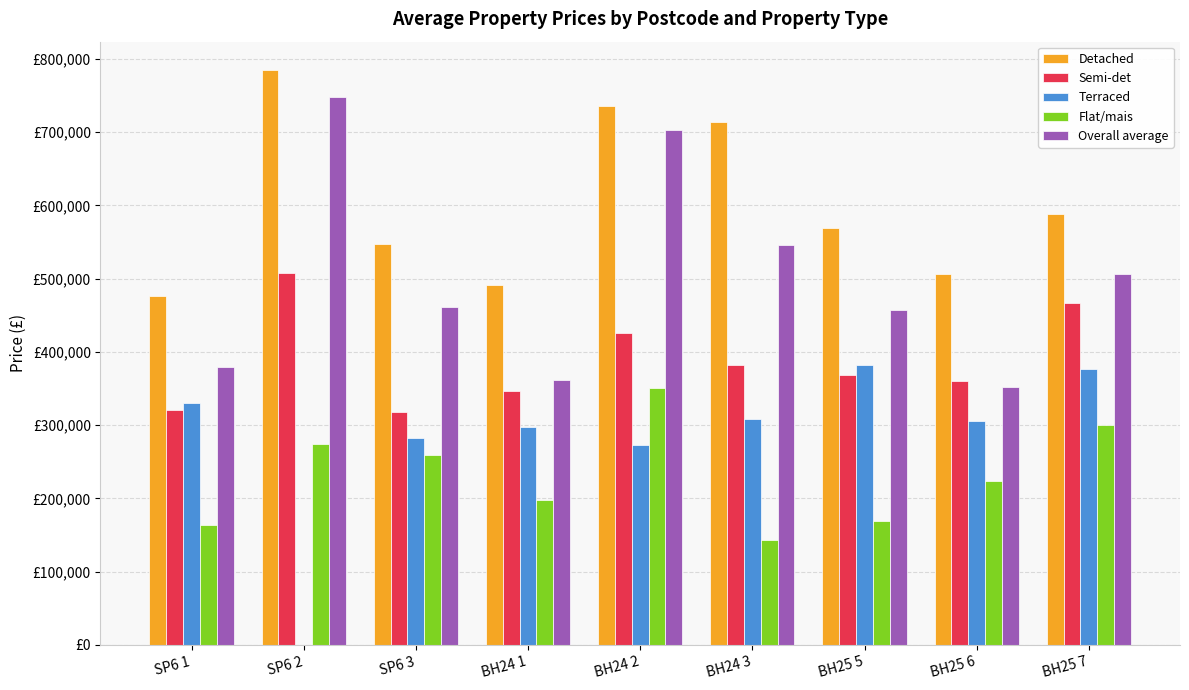

Between SP6 2 and BH24 2, which is larger?

SP6 2